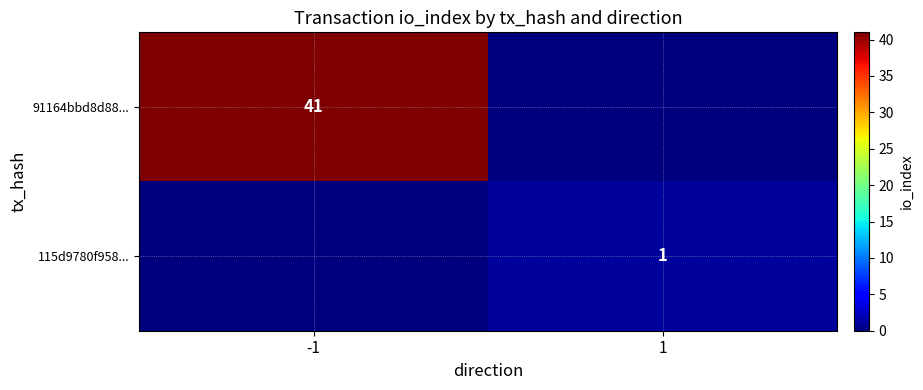

True or false: 91164bbd8d88... has a value of 16 at -1.

False